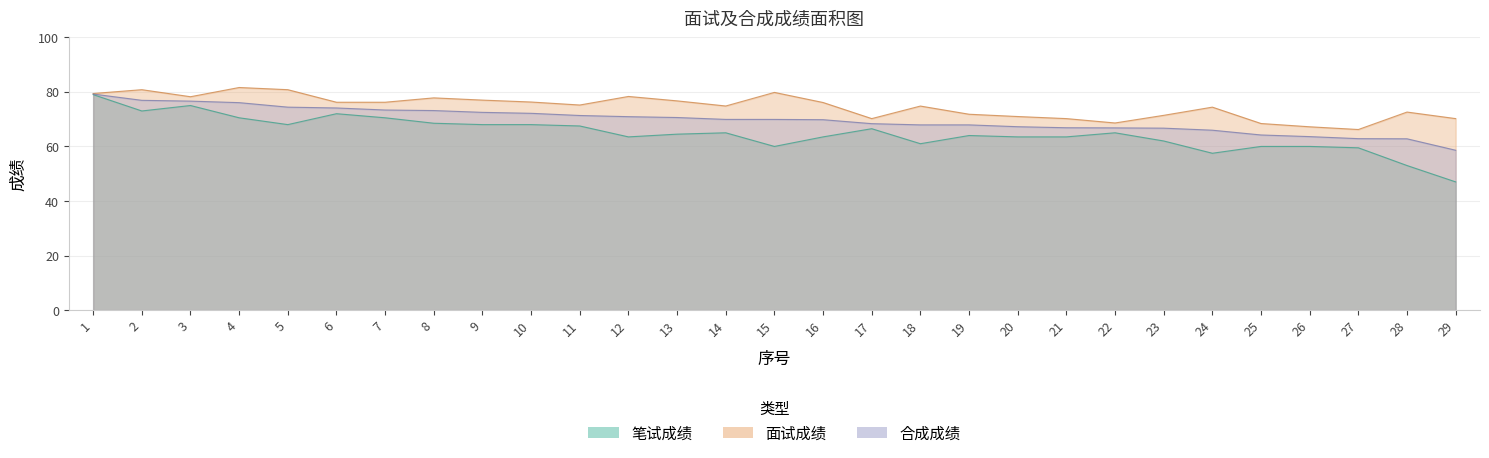

At which category does 面试成绩 reach its first local valley?

3